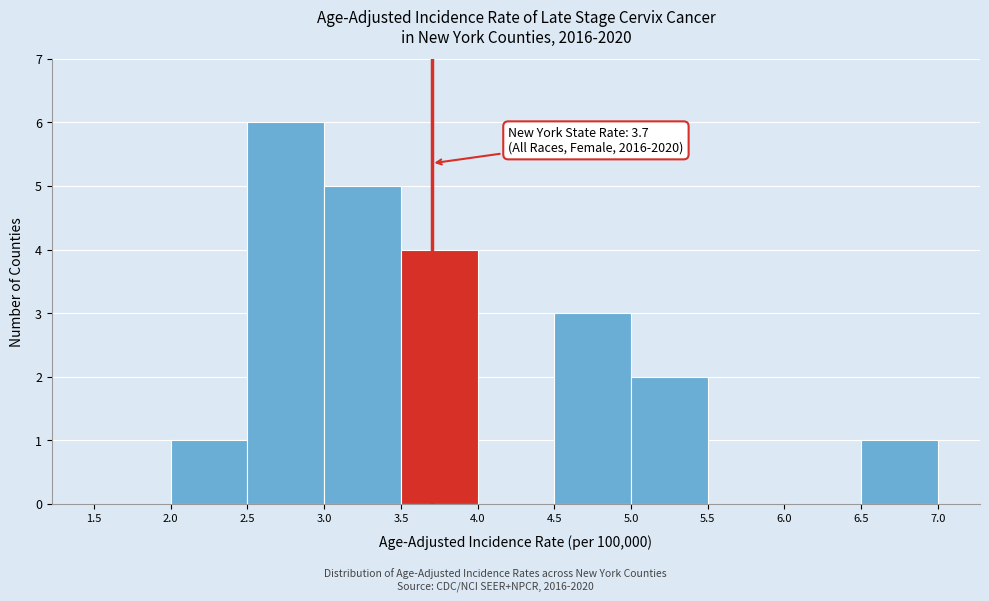

Which range on the x-axis has the tallest bar?

2.5 to 3.0